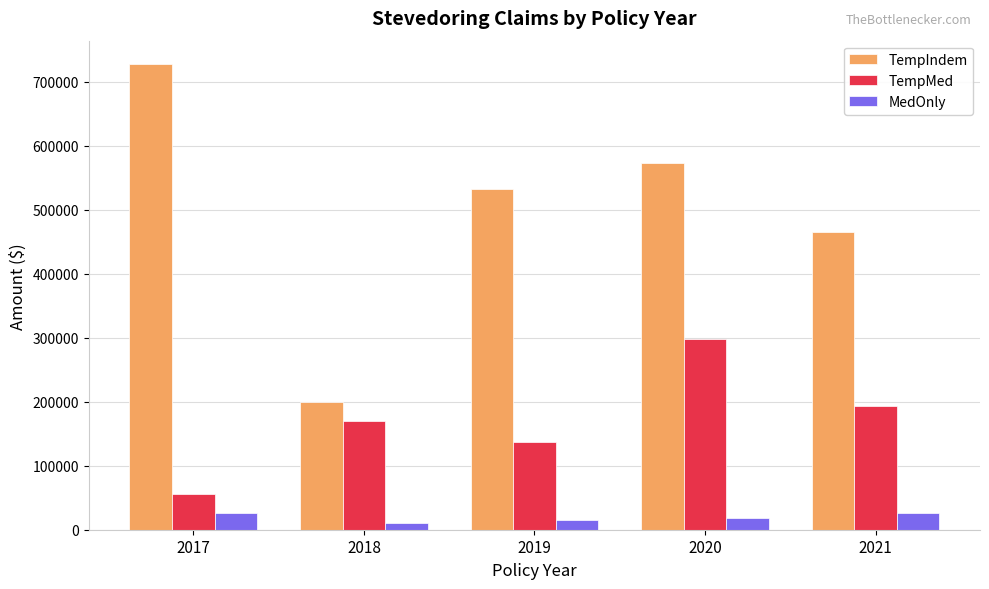

Does the chart contain any negative values?

No